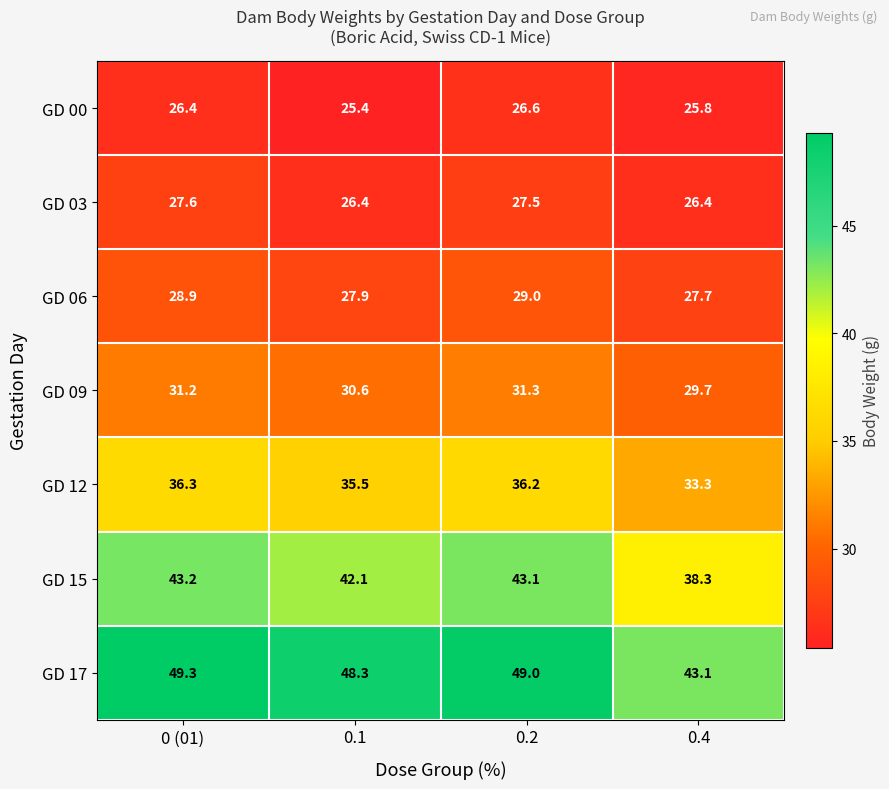

Which series has the widest spread of values?

GD 17